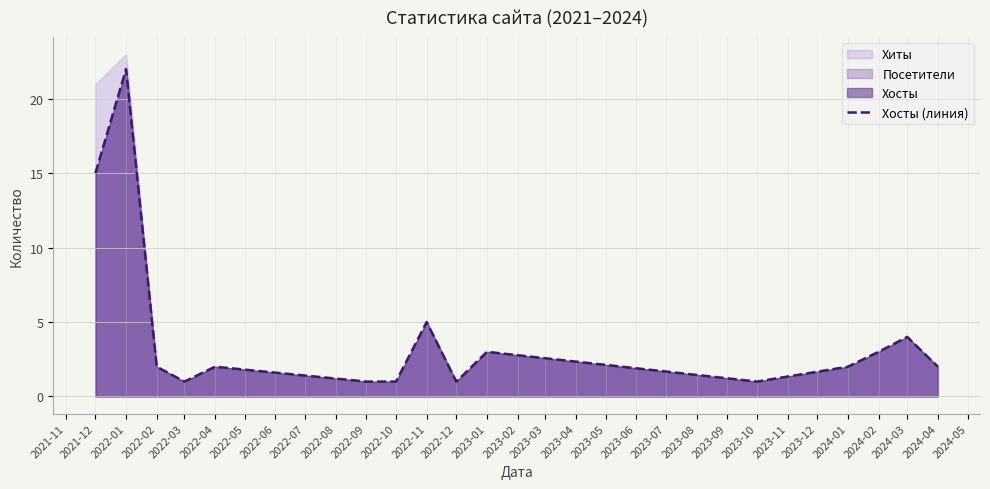

Is it true that Хосты (линия) equals 3 at 2023-01?

True